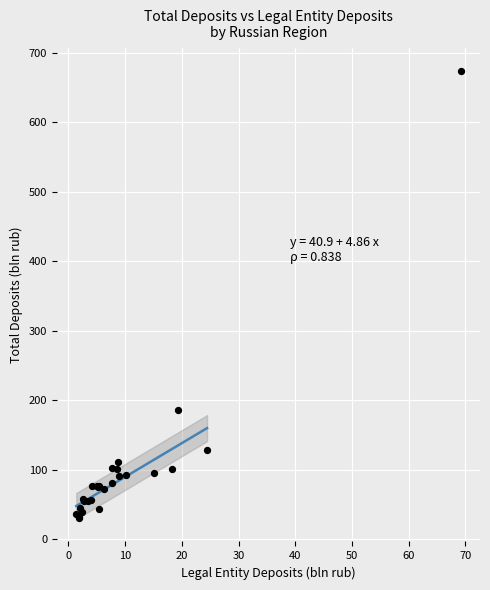

What Y value in the scatter plot is closest to 352?

186.4